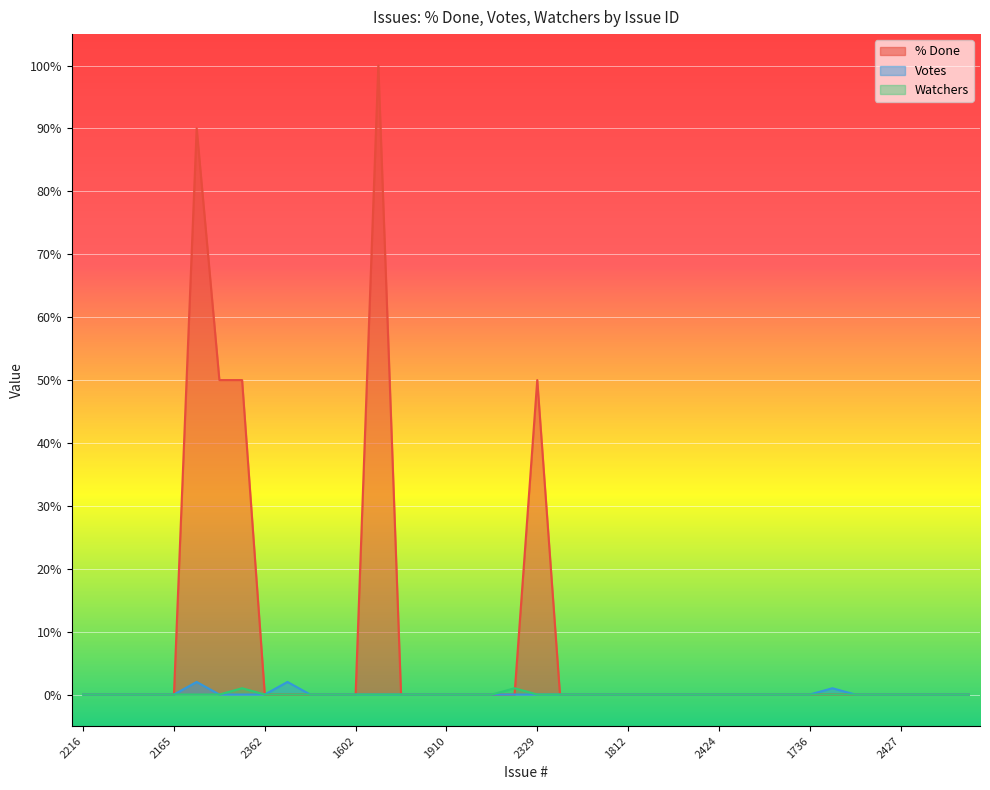

At how many categories does at least one series exceed 17?

5